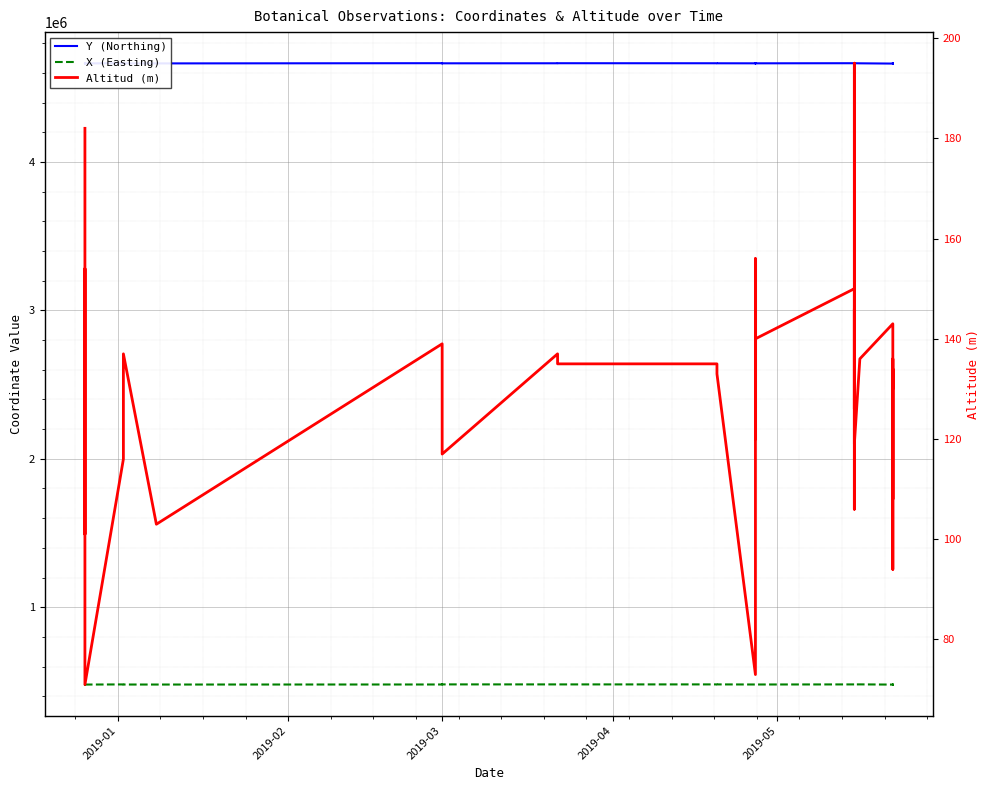

Which series has the largest range (max minus min)?

Y (Northing)